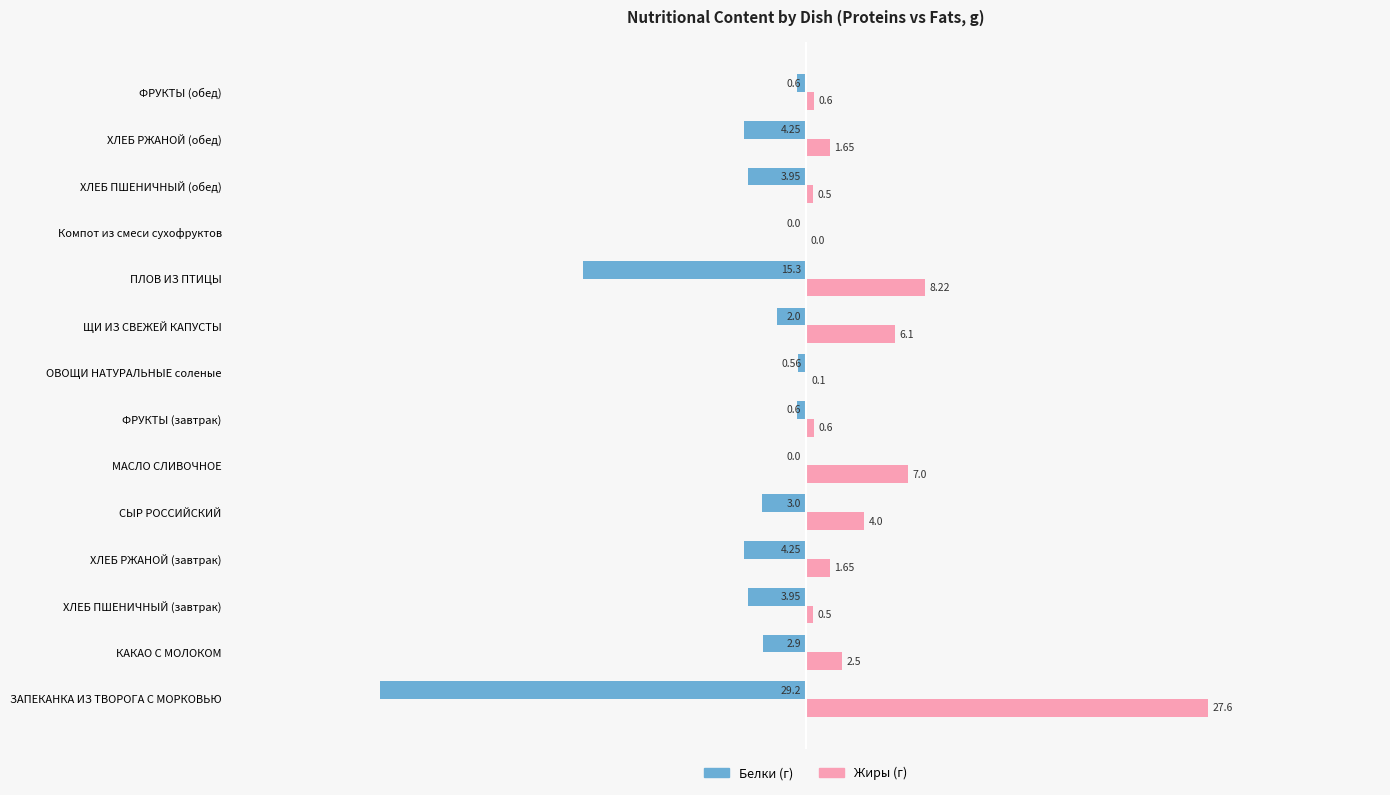

What is the total value across all series at ХЛЕБ РЖАНОЙ (завтрак)?

-2.6